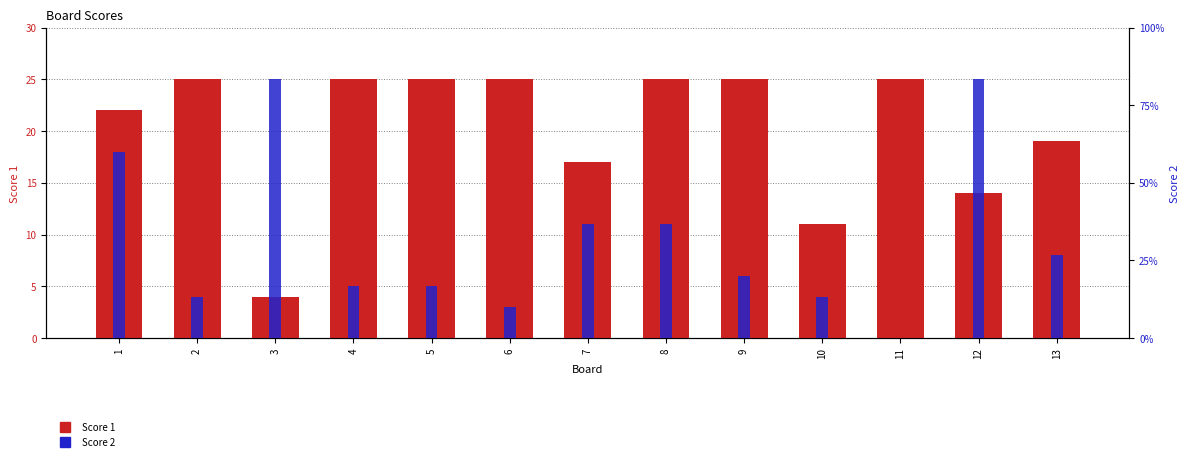

How many groups of bars are there?

13